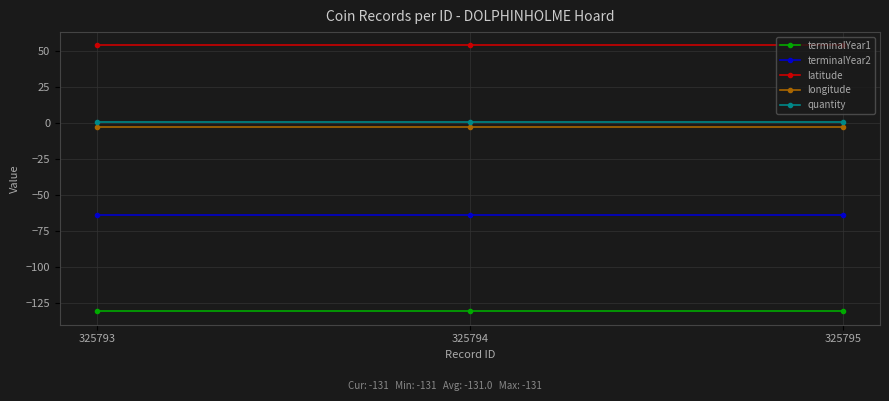

Is it true that terminalYear2 equals -64.0 at 325794?

True